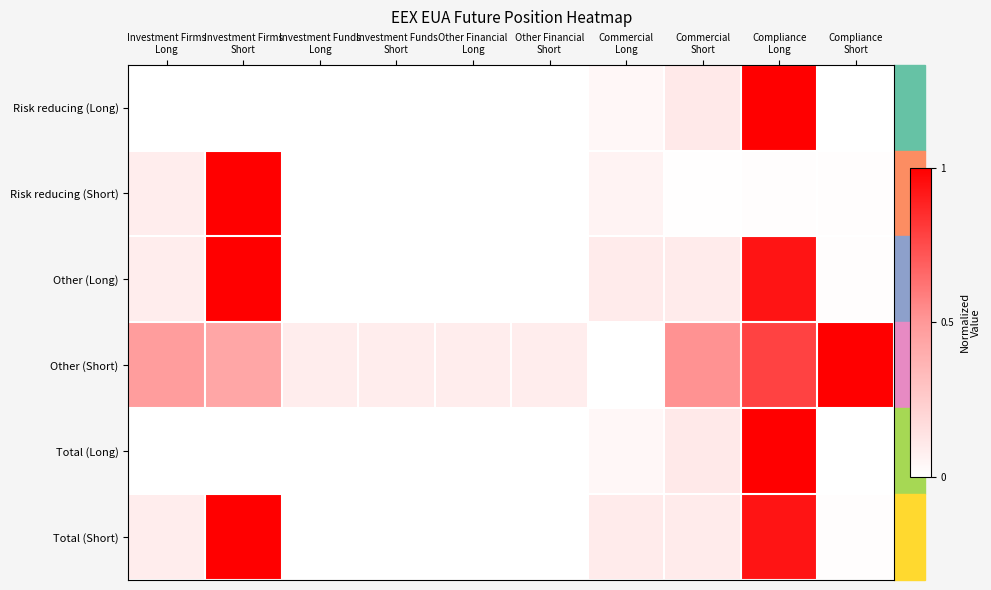

Rank the series by their maximum value, from highest to lowest.

Risk reducing (Long), Risk reducing (Short), Other (Long), Other (Short), Total (Long), Total (Short)